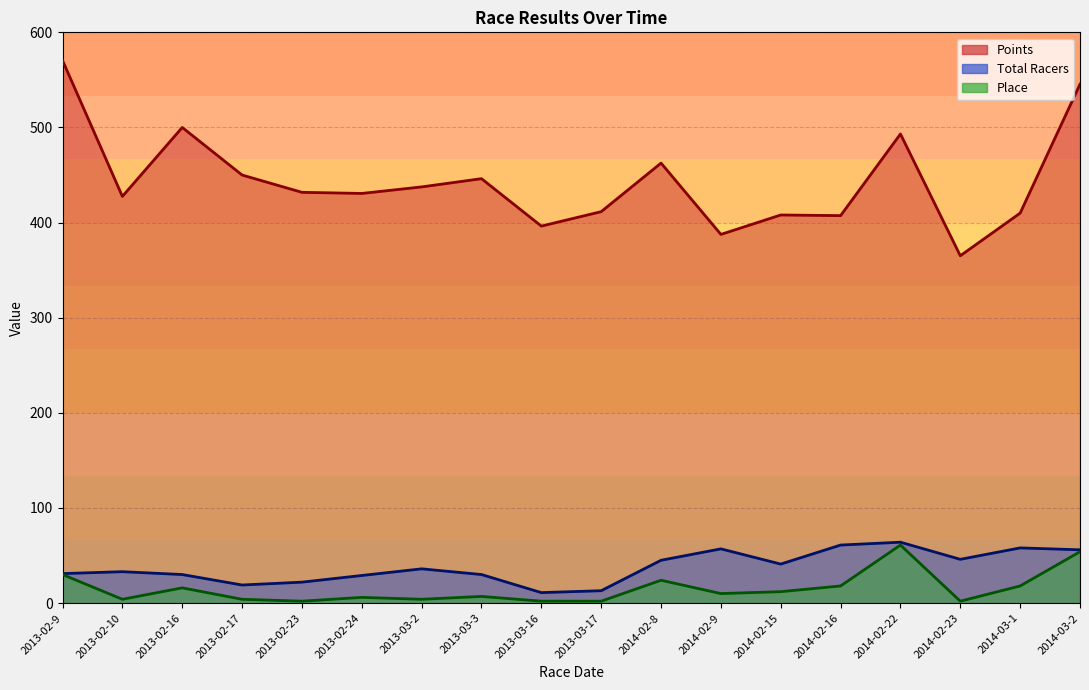

Which series has the largest total across all categories?

Points